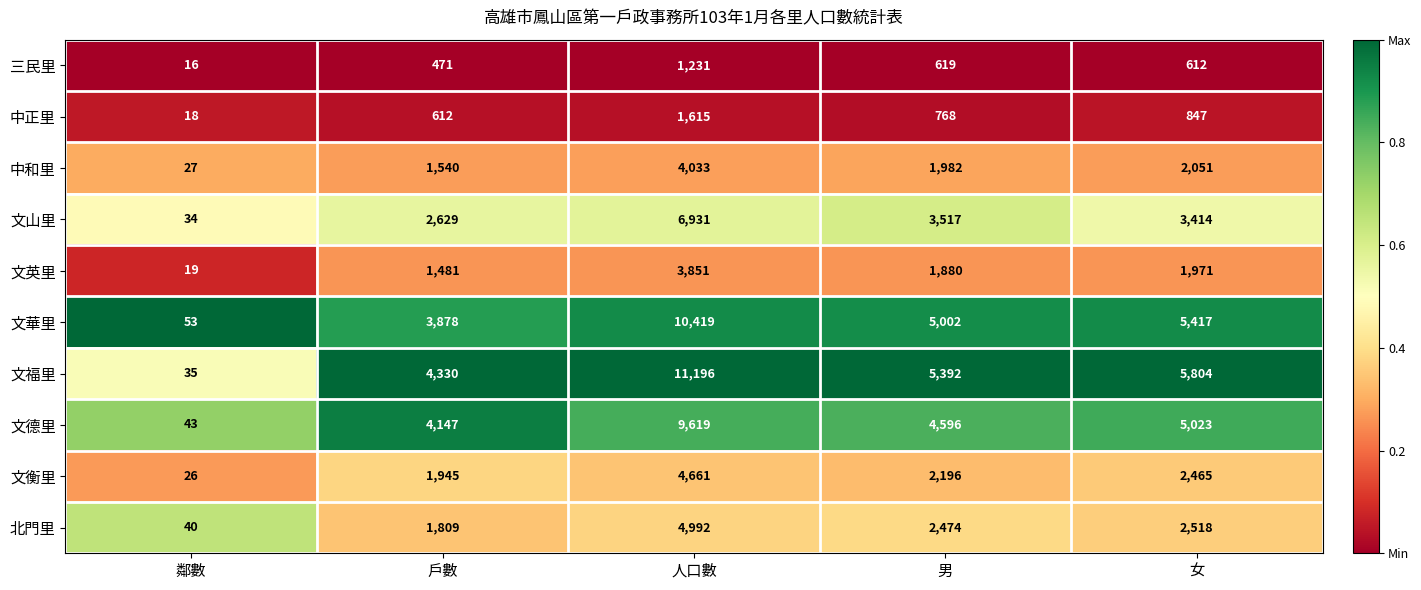

True or false: 中正里 has a value of 634 at 人口數.

False